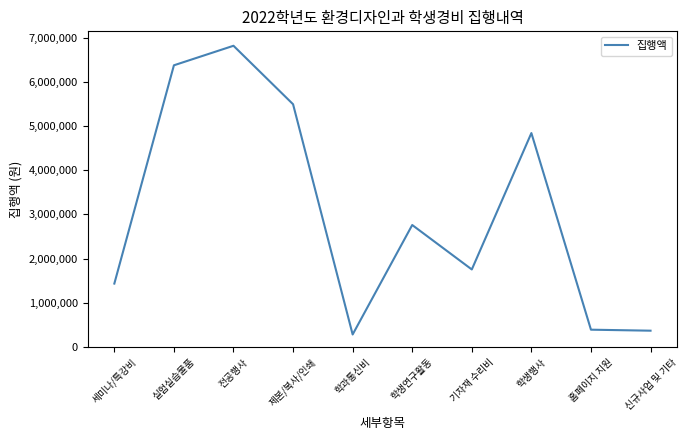

What is the change in value from 제본/복사/인쇄 to 기자재 수리비?

-3736700